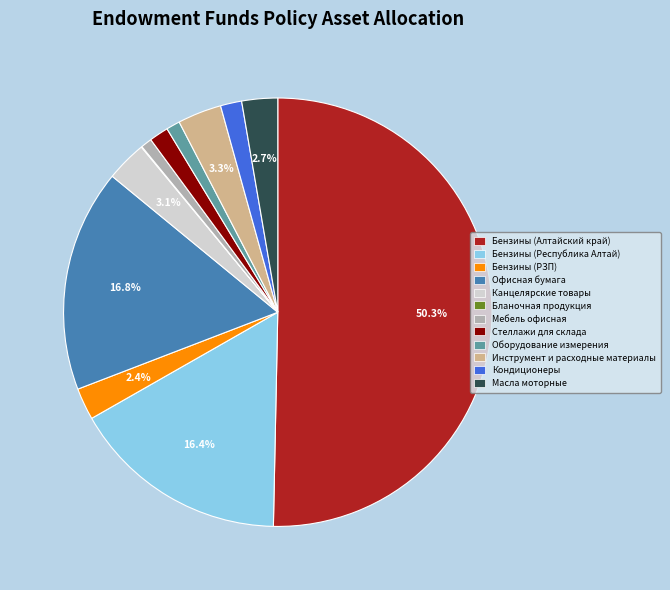

To the nearest percent, what is the combined percentage of Бензины (Алтайский край) and Кондиционеры?

52%